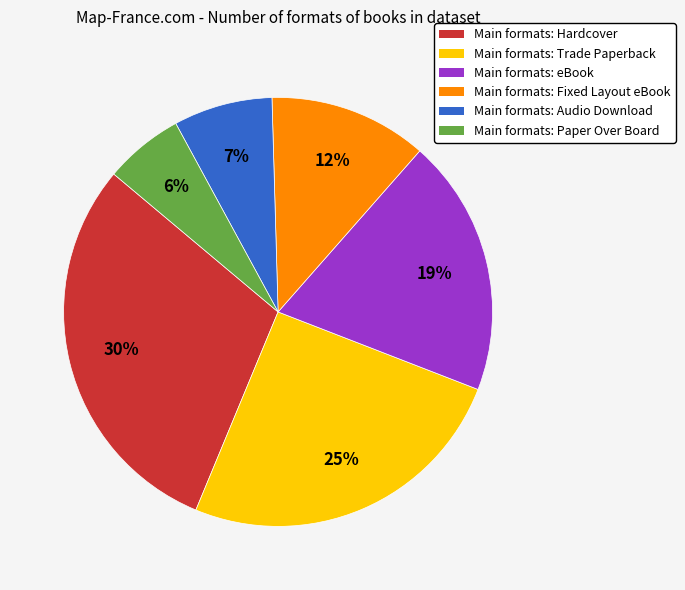

Approximately how many times larger is the value at Main formats: Hardcover compared to Main formats: Fixed Layout eBook?

2.5